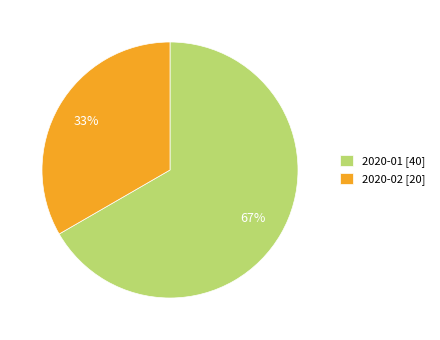

To the nearest percent, what is the average slice percentage?

50%